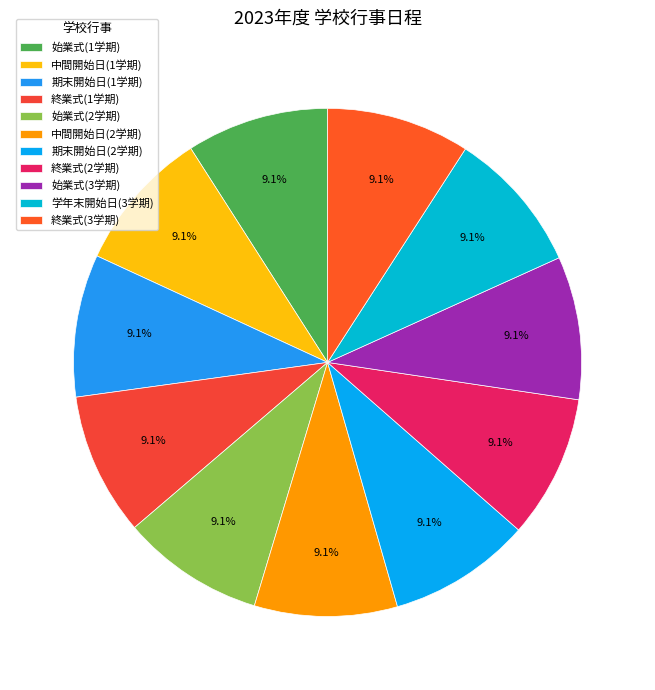

The 終業式(1学期) slice represents 9% of the pie. True or false?

True